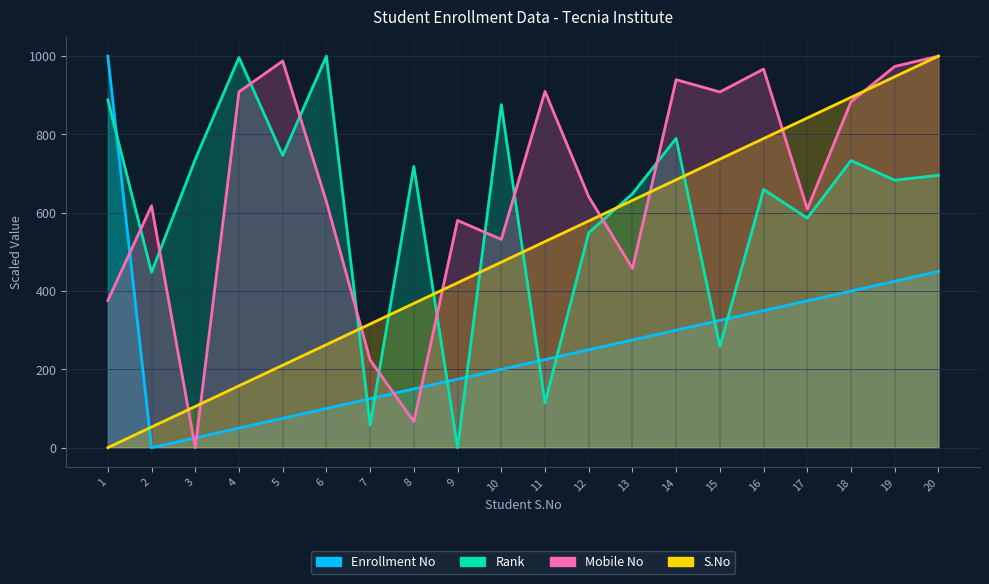

Reading right to left, extract all data points from this chart.

Enrollment No: 20=450.0	19=425.0	18=400.0	17=375.0	16=350.0	15=325.0	14=300.0	13=275.0	12=250.0	11=225.0	10=200.0	9=175.0	8=150.0	7=125.0	6=100.0	5=75.0	4=50.0	3=25.0	2=0.0	1=1000.0
Rank: 20=695.6	19=683.0	18=733.2	17=586.3	16=659.5	15=258.8	14=789.9	13=648.4	12=548.6	11=114.3	10=876.1	9=0.0	8=718.2	7=57.7	6=1000.0	5=746.2	4=996.5	3=736.2	2=447.8	1=888.2
Mobile No: 20=1000.0	19=973.6	18=883.6	17=609.2	16=966.9	15=908.4	14=939.7	13=457.7	12=640.9	11=909.9	10=531.9	9=580.3	8=66.6	7=223.8	6=628.1	5=987.5	4=908.7	3=0.0	2=617.8	1=375.6
S.No: 20=1000.0	19=947.4	18=894.7	17=842.1	16=789.5	15=736.8	14=684.2	13=631.6	12=578.9	11=526.3	10=473.7	9=421.1	8=368.4	7=315.8	6=263.2	5=210.5	4=157.9	3=105.3	2=52.6	1=0.0